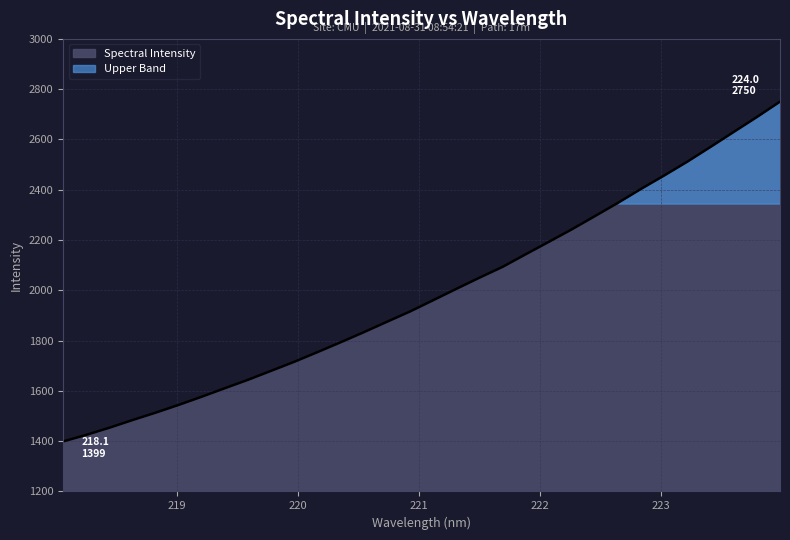

Rank the categories by value from lowest to highest.

218.0596, 218.2508, 218.442, 218.6332, 218.8244, 219.0156, 219.2067, 219.3979, 219.589, 219.7801, 219.9712, 220.1623, 220.3533, 220.5444, 220.7354, 220.9264, 221.1174, 221.3083, 221.4993, 221.6902, 221.8812, 222.0721, 222.263, 222.4538, 222.6447, 222.8355, 223.0264, 223.2172, 223.408, 223.5987, 223.7895, 223.9802